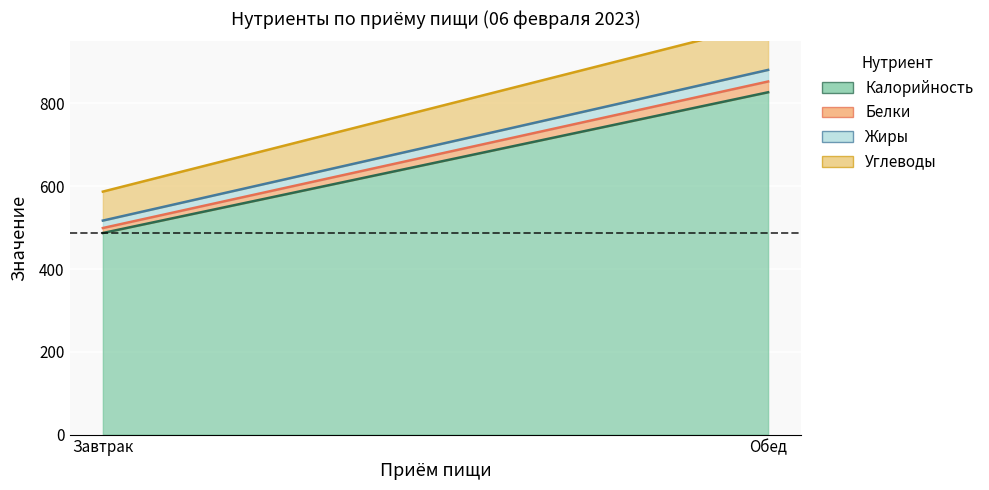

Reading left to right, what are all the values shown in this chart?

Калорийность: 487	827
Белки: 12	26
Жиры: 18	28
Углеводы: 70	113